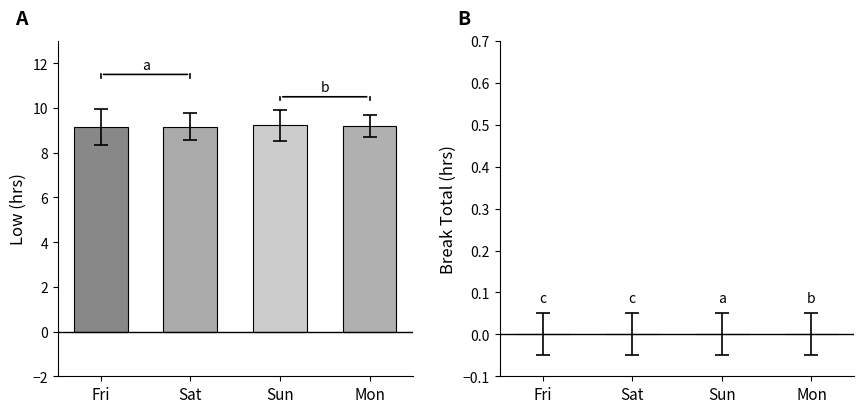

What is the maximum value shown in the chart?

9.2